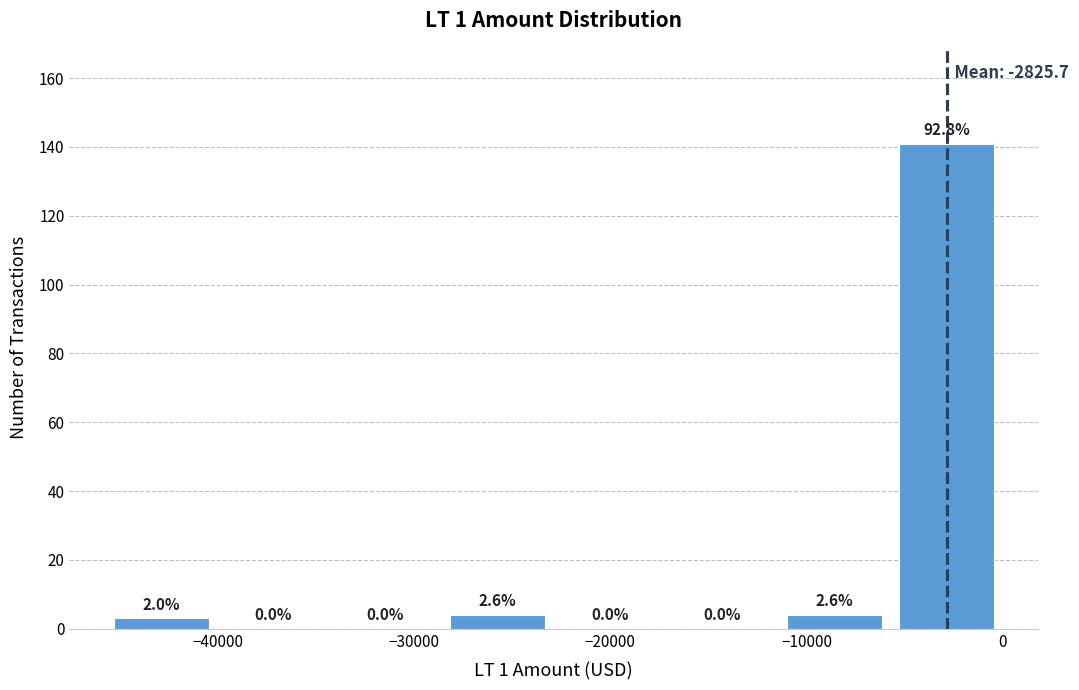

Which range on the x-axis has the tallest bar?

-6000 to 0